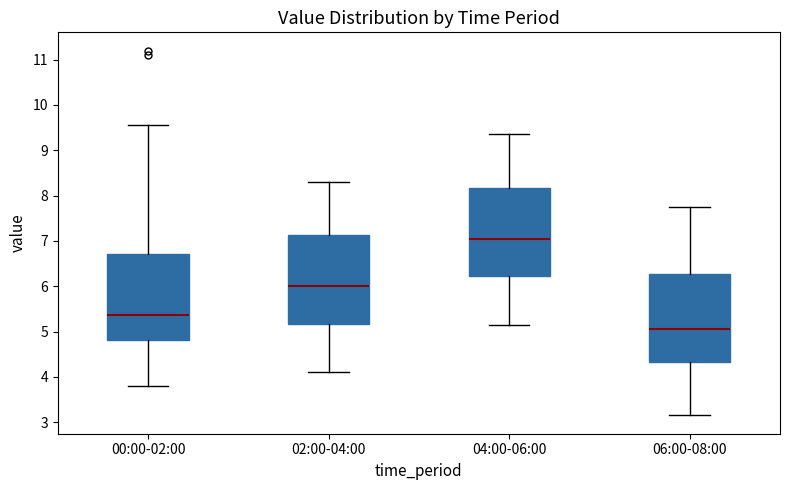

Reading left to right, read every box against the y-axis: the position of its median line, the range the box covers, and the ends of its whiskers. The values are not printed on the chart, so give them approximately, as read against the axis.

00:00-02:00: median 5.4, box 4.8 to 6.7, whiskers 3.8 to 9.6
02:00-04:00: median 6.0, box 5.2 to 7.1, whiskers 4.1 to 8.3
04:00-06:00: median 7.1, box 6.2 to 8.2, whiskers 5.2 to 9.4
06:00-08:00: median 5.1, box 4.3 to 6.3, whiskers 3.2 to 7.8